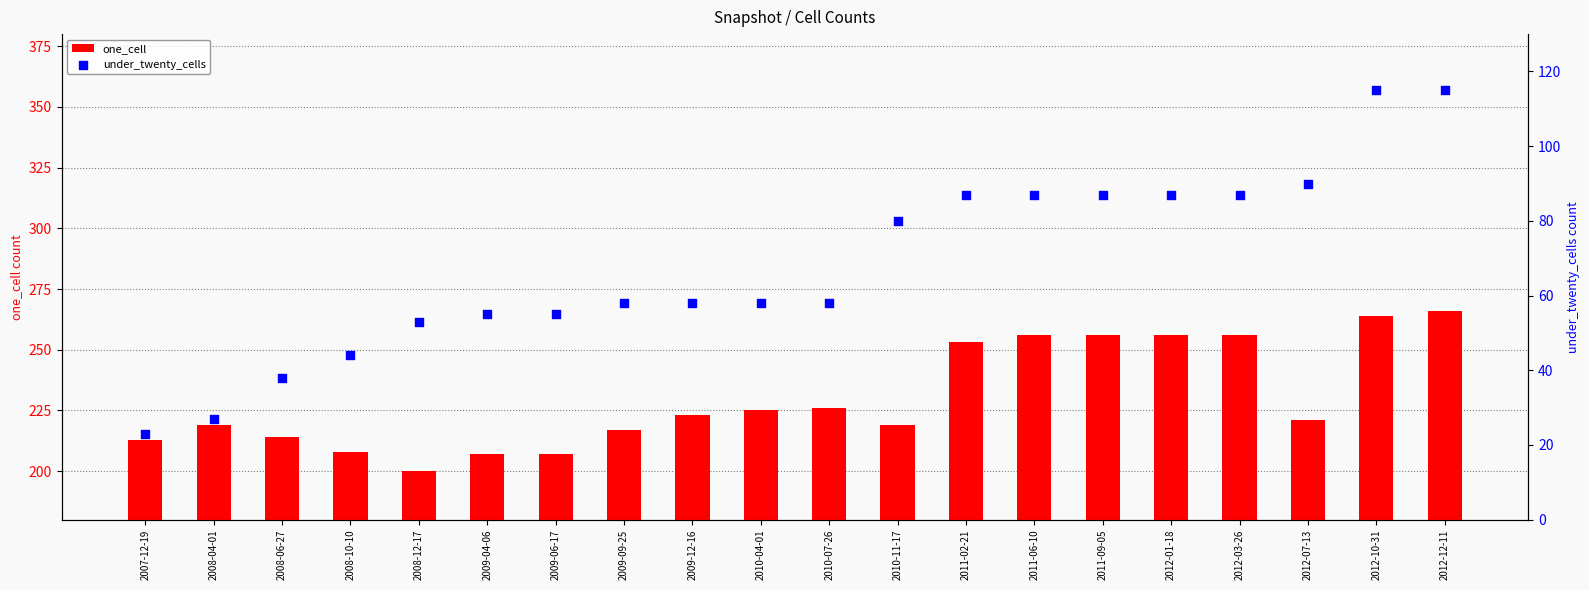

Which series has the largest Y range (max minus min)?

under_twenty_cells